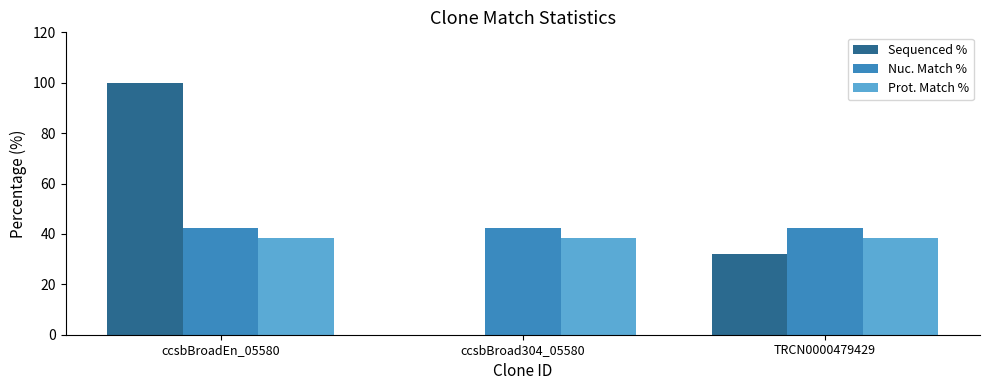

What is the sum of the Nuc. Match % values at TRCN0000479429 and ccsbBroad304_05580?

84.6